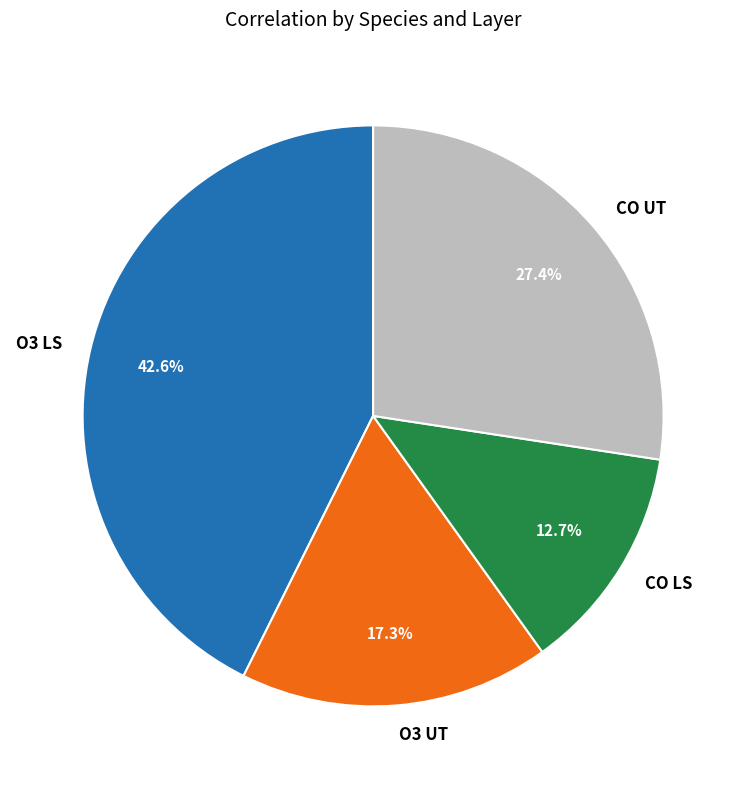

To the nearest percent, what is the average slice percentage?

25%